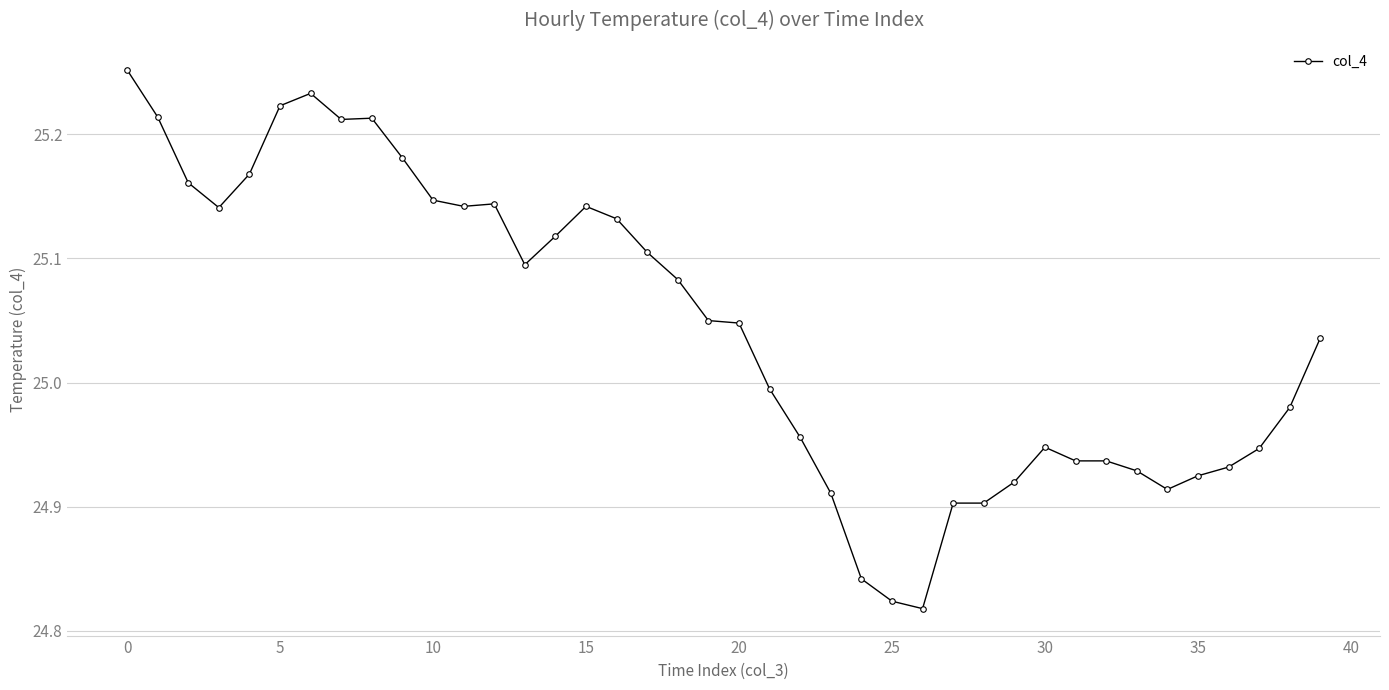

What is the sum of all values?

1001.8